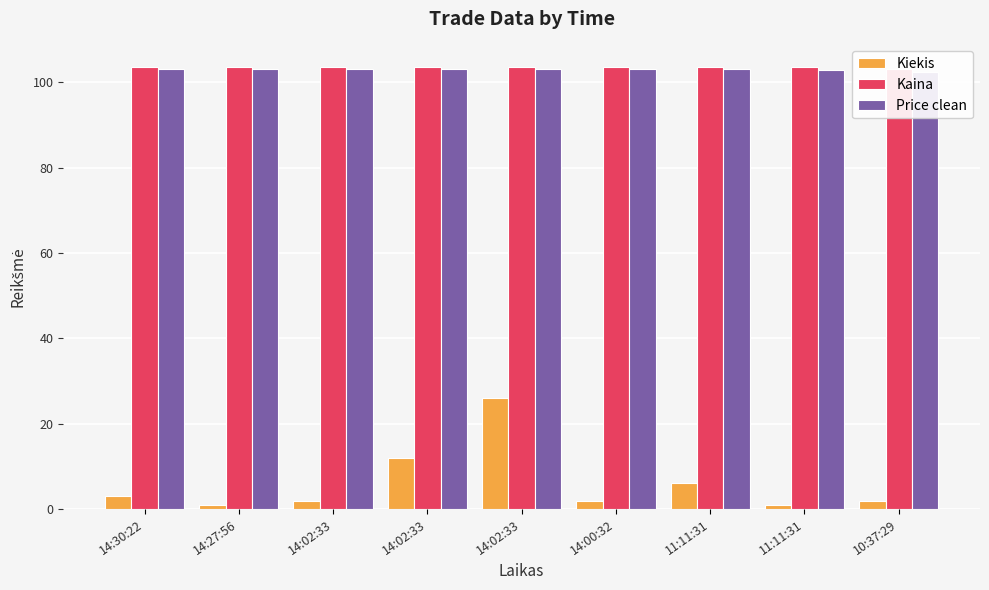

Reading left to right, transcribe all the data shown in this chart.

Kiekis: 14:30:22=3.0	14:27:56=1.0	14:02:33=2.0	14:02:33=12.0	14:02:33=26.0	14:00:32=2.0	11:11:31=6.0	11:11:31=1.0	10:37:29=2.0
Kaina: 14:30:22=103.6	14:27:56=103.6	14:02:33=103.6	14:02:33=103.6	14:02:33=103.7	14:00:32=103.7	11:11:31=103.6	11:11:31=103.5	10:37:29=103.1
Price clean: 14:30:22=103.0	14:27:56=103.0	14:02:33=103.0	14:02:33=103.0	14:02:33=103.1	14:00:32=103.1	11:11:31=103.0	11:11:31=102.9	10:37:29=102.5